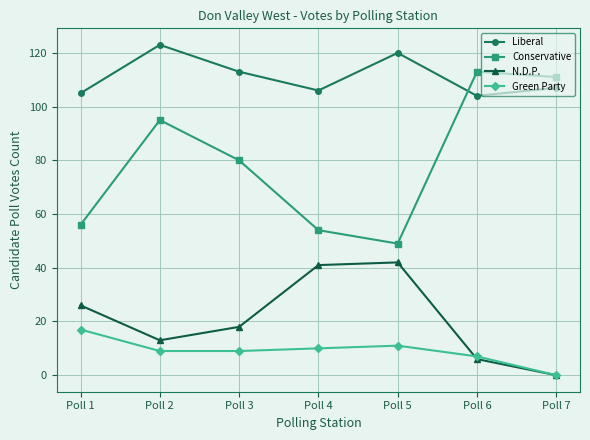

In Green Party, how many points are higher than both neighbors (excluding endpoints)?

1